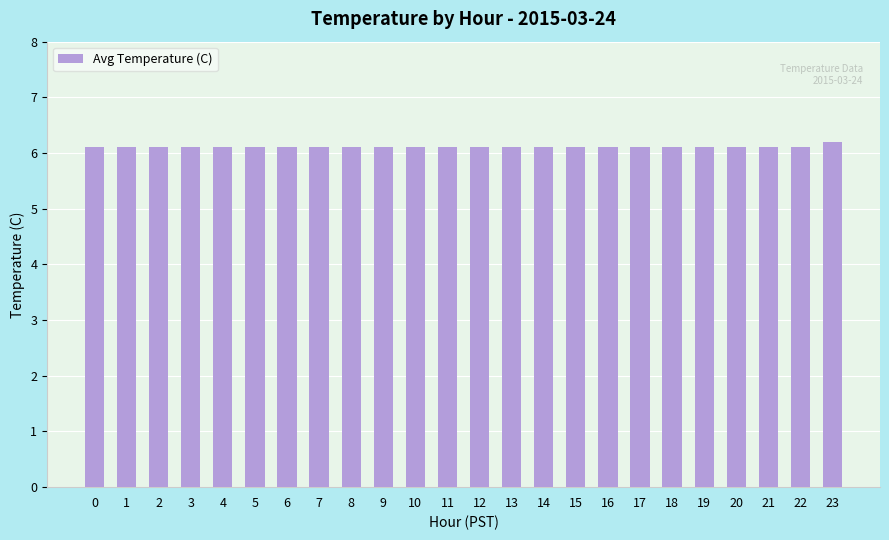

Reading left to right, extract all data points from this chart.

6.1	6.1	6.1	6.1	6.1	6.1	6.1	6.1	6.1	6.1	6.1	6.1	6.1	6.1	6.1	6.1	6.1	6.1	6.1	6.1	6.1	6.1	6.1	6.2